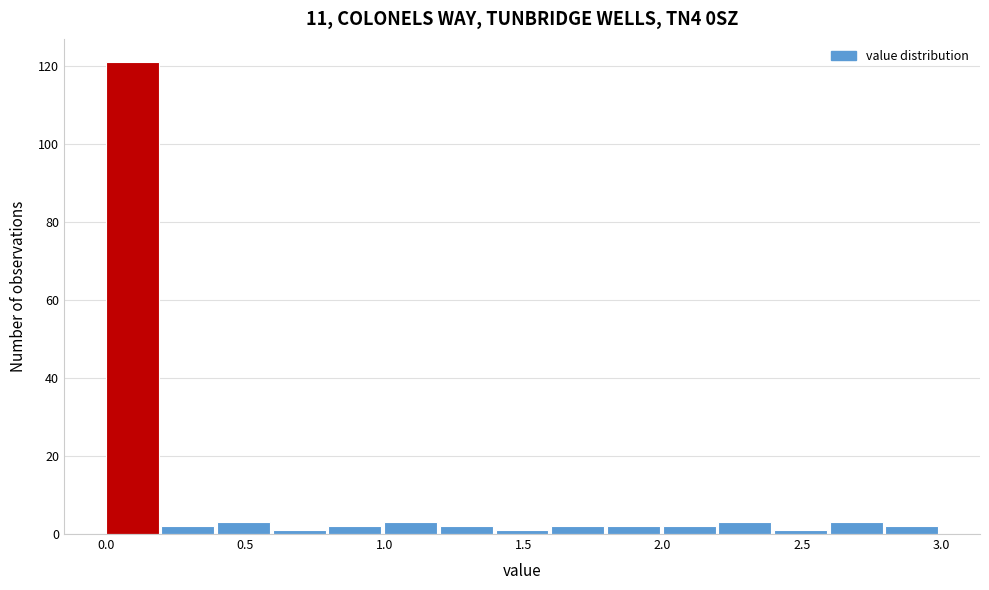

Reading left to right, transcribe this chart: for each bar, give the range it covers on the x-axis and its height. The values are not printed on the chart, so give them approximately, as read against the axis.

0.0 to 0.2: 122
0.2 to 0.4: 2
0.4 to 0.6: 4
0.6 to 0.8: under 2
0.8 to 1.0: 2
1.0 to 1.2: 4
1.2 to 1.4: 2
1.4 to 1.6: under 2
1.6 to 1.8: 2
1.8 to 2.0: 2
2.0 to 2.2: 2
2.2 to 2.4: 4
2.4 to 2.6: under 2
2.6 to 2.8: 4
2.8 to 3.0: 2